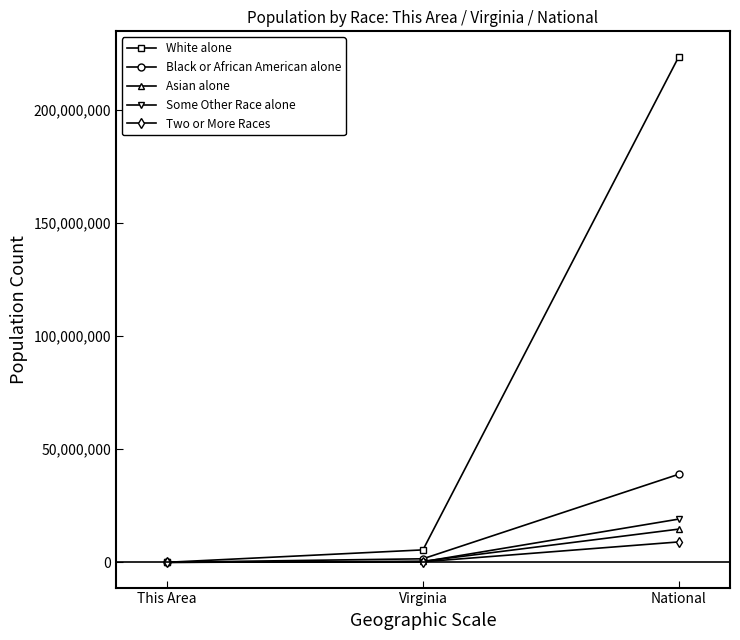

At which category is the sum across all series the highest?

National